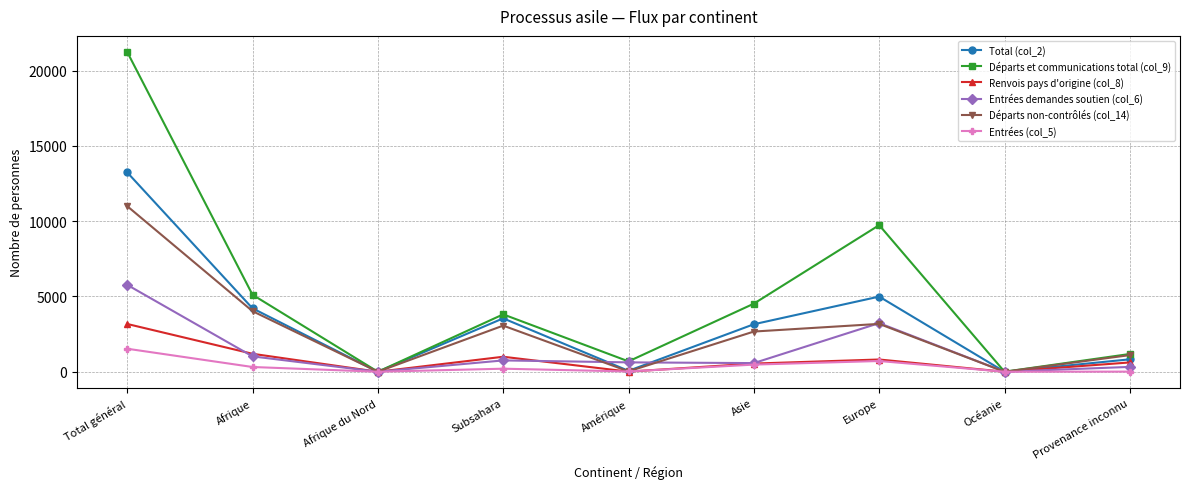

What is the sum of the Départs et communications total (col_9) values at Subsahara and Amérique?

4499